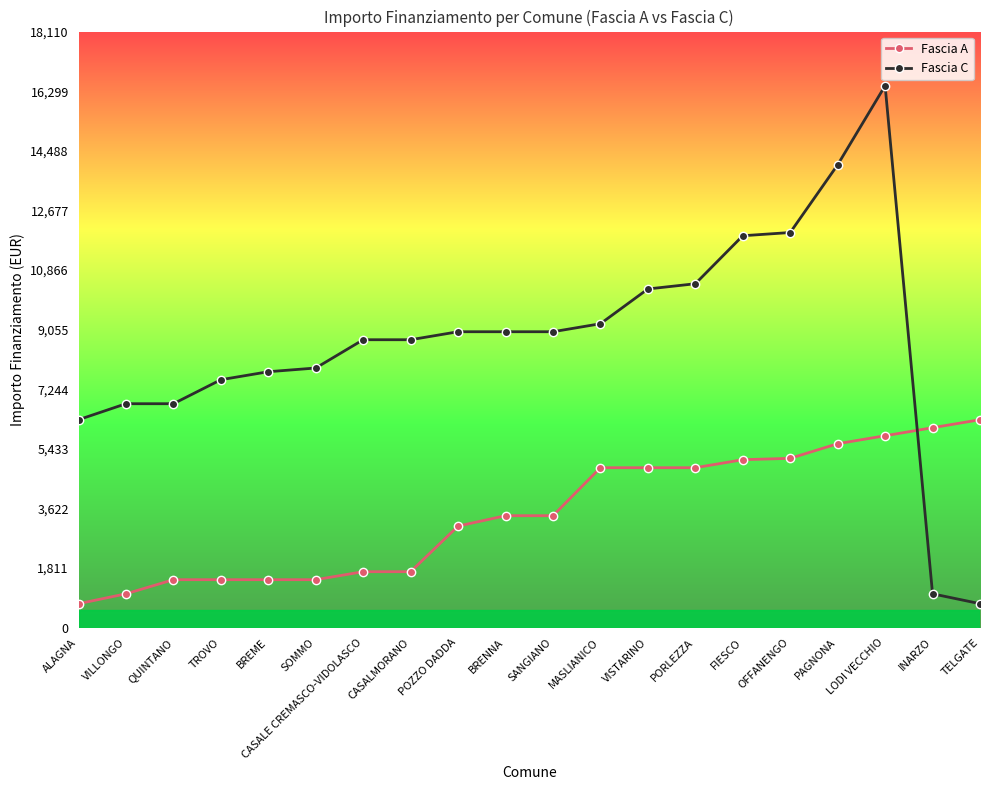

The value of Fascia C at SANGIANO is 2634. True or false?

False